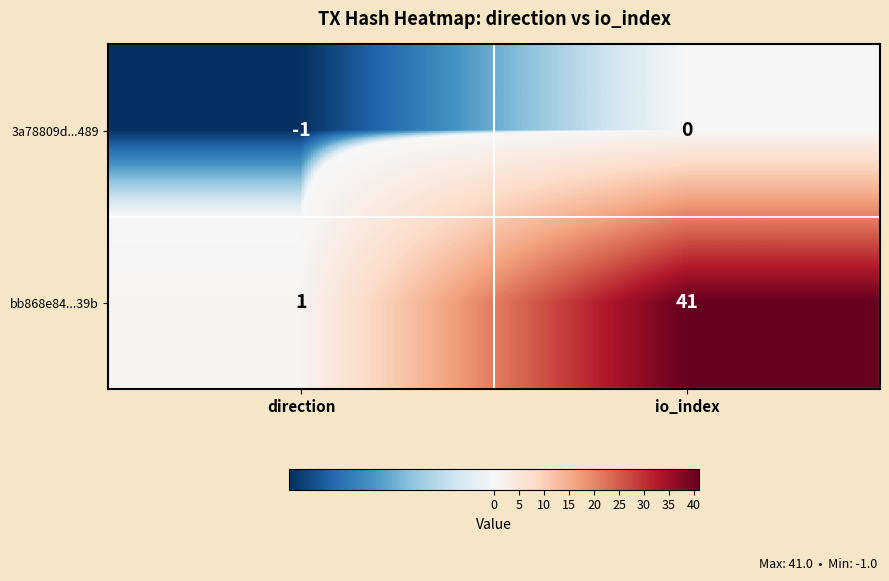

Between direction and io_index, which series saw the biggest shift?

bb868e84...39b